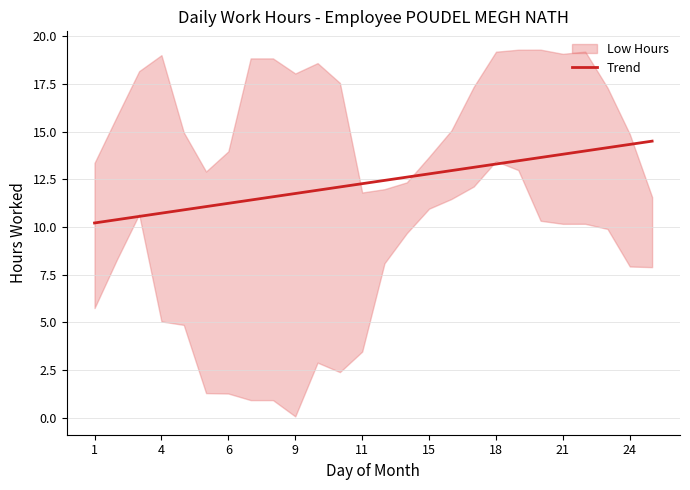

What is the average value?

12.4